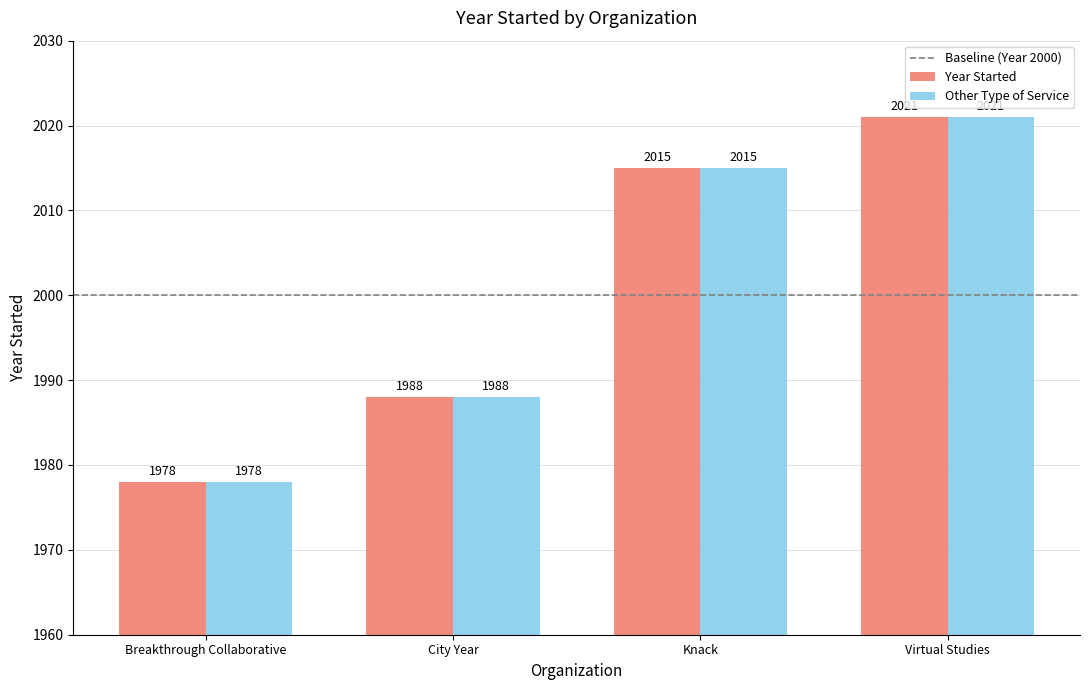

At which label does Year Started reach its minimum?

Breakthrough Collaborative